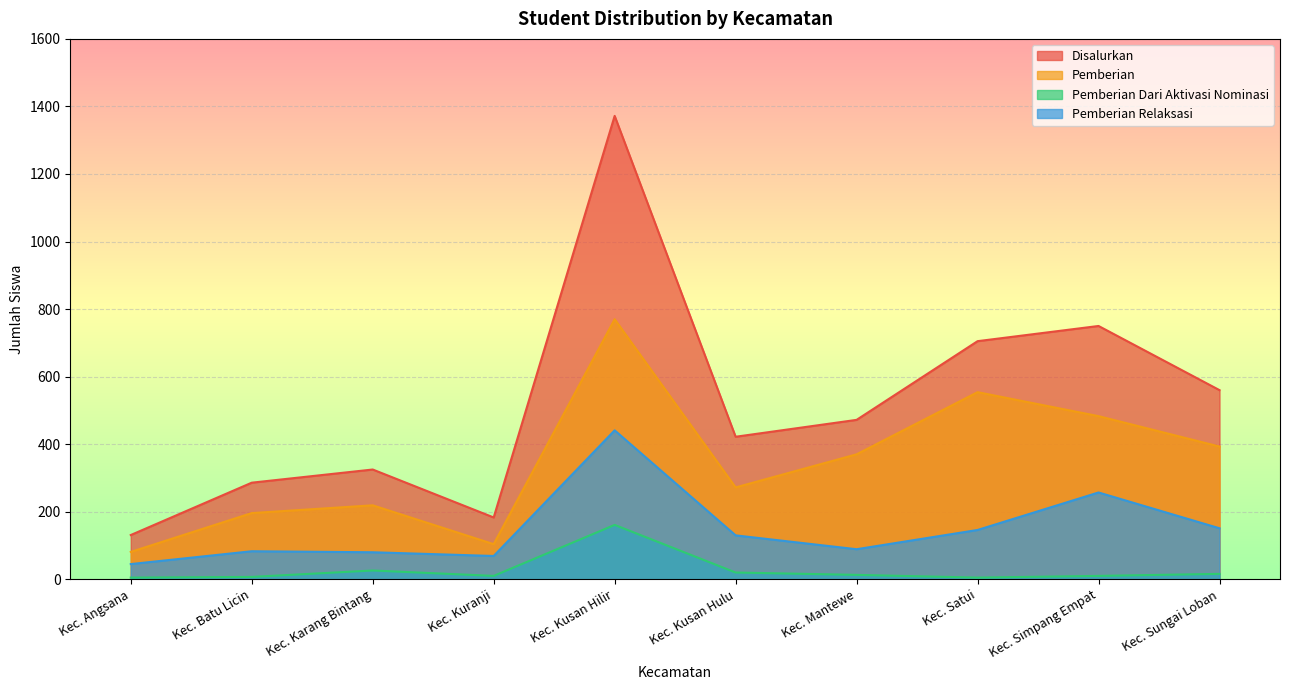

Reading left to right, what are all the values shown in this chart?

Disalurkan: Kec. Angsana=131	Kec. Batu Licin=286	Kec. Karang Bintang=325	Kec. Kuranji=183	Kec. Kusan Hilir=1372	Kec. Kusan Hulu=422	Kec. Mantewe=472	Kec. Satui=705	Kec. Simpang Empat=750	Kec. Sungai Loban=560
Pemberian: Kec. Angsana=81	Kec. Batu Licin=196	Kec. Karang Bintang=219	Kec. Kuranji=104	Kec. Kusan Hilir=770	Kec. Kusan Hulu=272	Kec. Mantewe=370	Kec. Satui=554	Kec. Simpang Empat=483	Kec. Sungai Loban=393
Pemberian Dari Aktivasi Nominasi: Kec. Angsana=5	Kec. Batu Licin=7	Kec. Karang Bintang=26	Kec. Kuranji=10	Kec. Kusan Hilir=161	Kec. Kusan Hulu=20	Kec. Mantewe=13	Kec. Satui=5	Kec. Simpang Empat=10	Kec. Sungai Loban=16
Pemberian Relaksasi: Kec. Angsana=45	Kec. Batu Licin=83	Kec. Karang Bintang=80	Kec. Kuranji=69	Kec. Kusan Hilir=441	Kec. Kusan Hulu=130	Kec. Mantewe=89	Kec. Satui=146	Kec. Simpang Empat=257	Kec. Sungai Loban=151